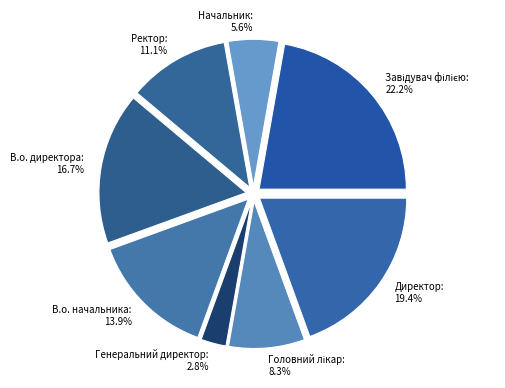

How many slices are in this pie chart?

8